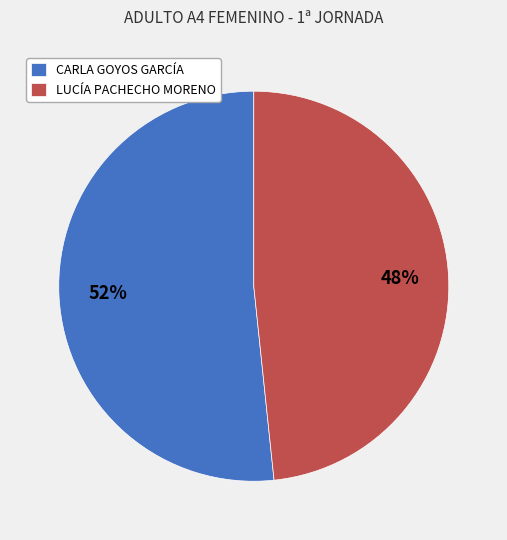

To the nearest percent, what portion does CARLA GOYOS GARCÍA represent?

52%